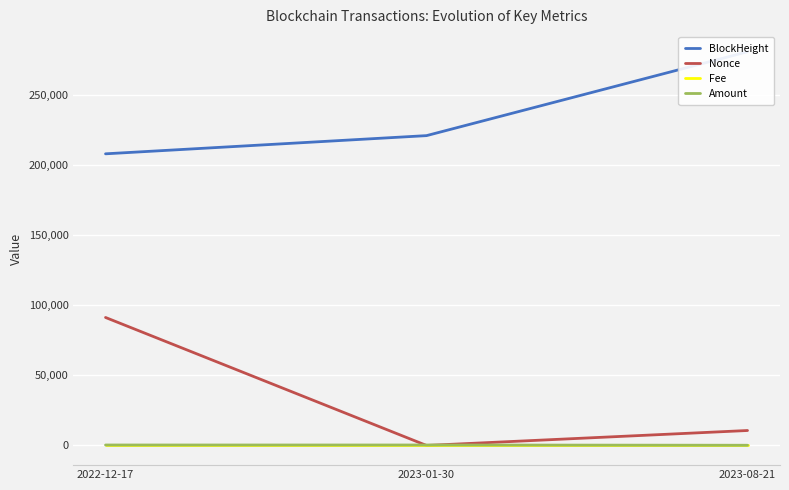

Which category has the highest value in the Nonce series?

2022-12-17